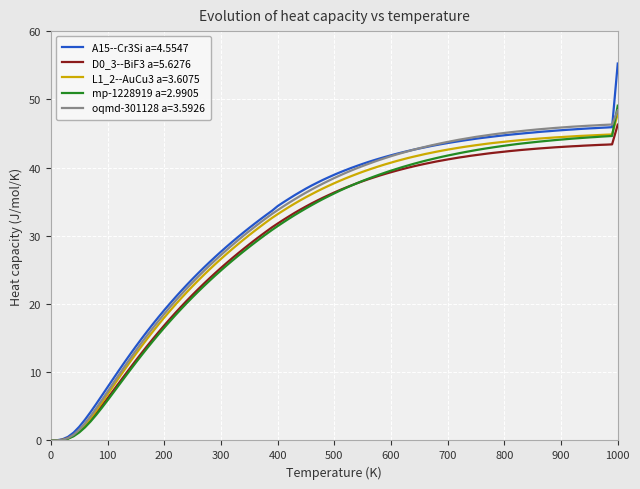

Which series has the largest range (max minus min)?

A15--Cr3Si a=4.5547